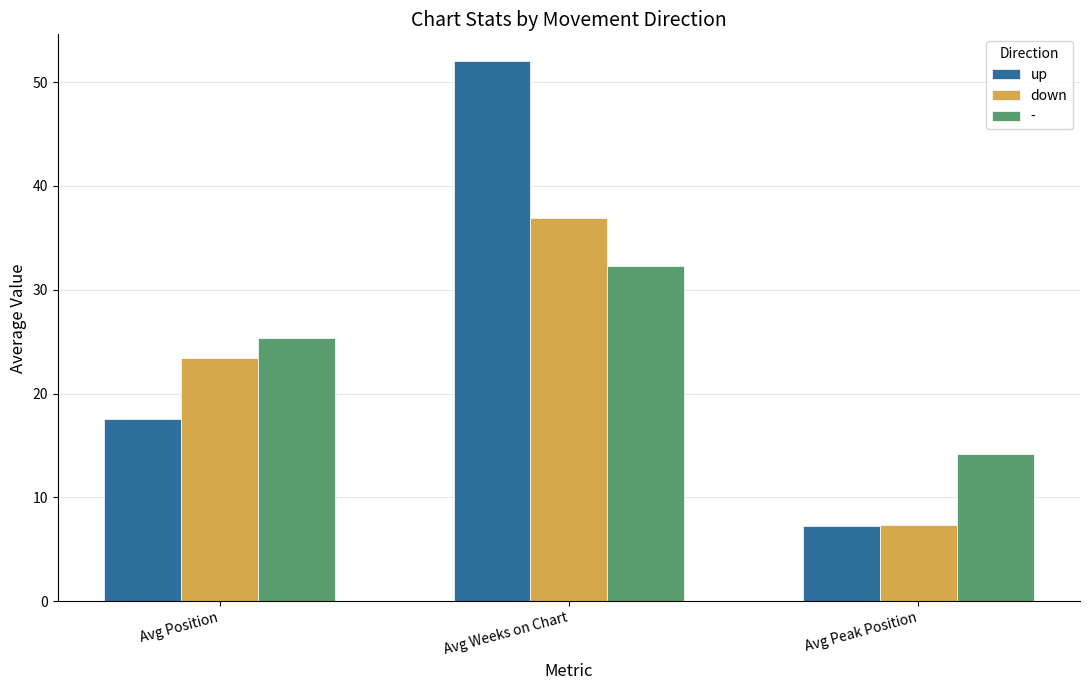

What is the value of the up bar at the 1st from the left?

17.6